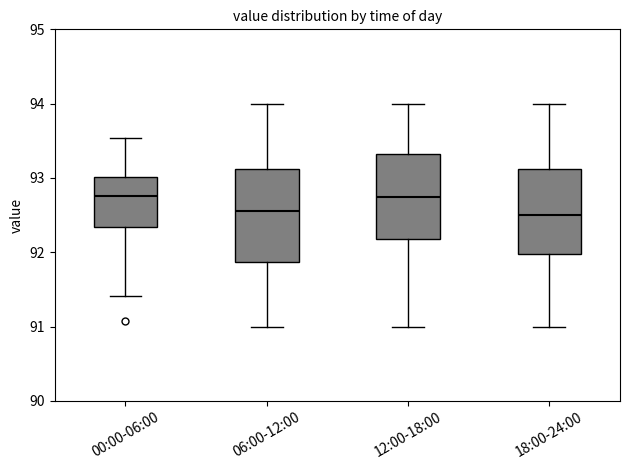

Reading left to right, transcribe this box plot: for each box, give where its median line is, the range the box spans, and where its two whiskers end, as read against the y-axis. The values are not printed on the chart, so give them approximately, as read against the axis.

00:00-06:00: median 92.8, box 92.3 to 93.0, whiskers 91.4 to 93.5
06:00-12:00: median 92.6, box 91.9 to 93.1, whiskers 91.0 to 94.0
12:00-18:00: median 92.8, box 92.2 to 93.3, whiskers 91.0 to 94.0
18:00-24:00: median 92.5, box 92.0 to 93.1, whiskers 91.0 to 94.0